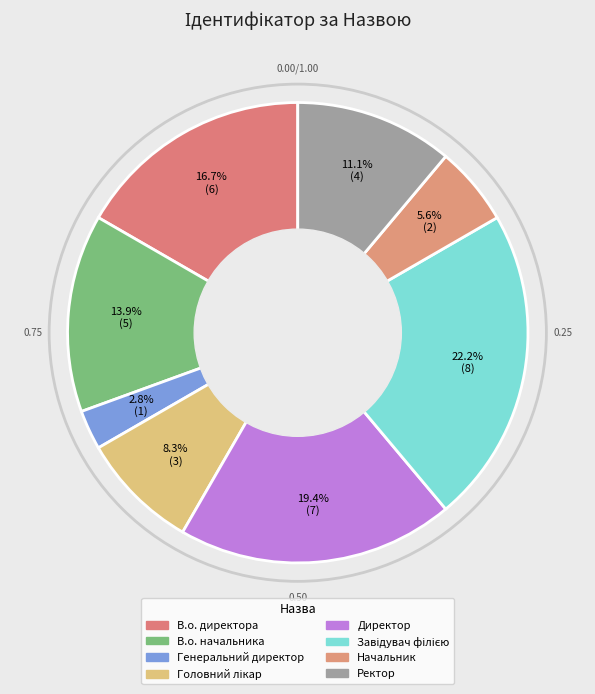

How many segments does this pie chart have?

8